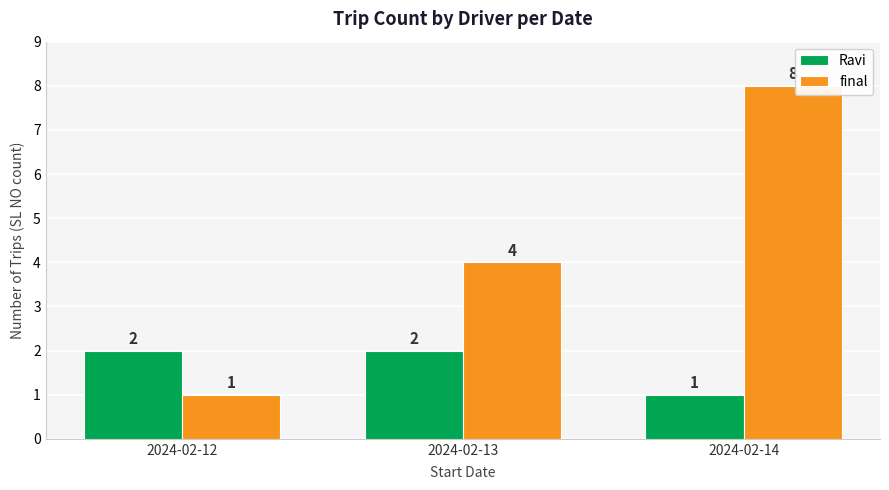

What is the greatest value displayed?

8